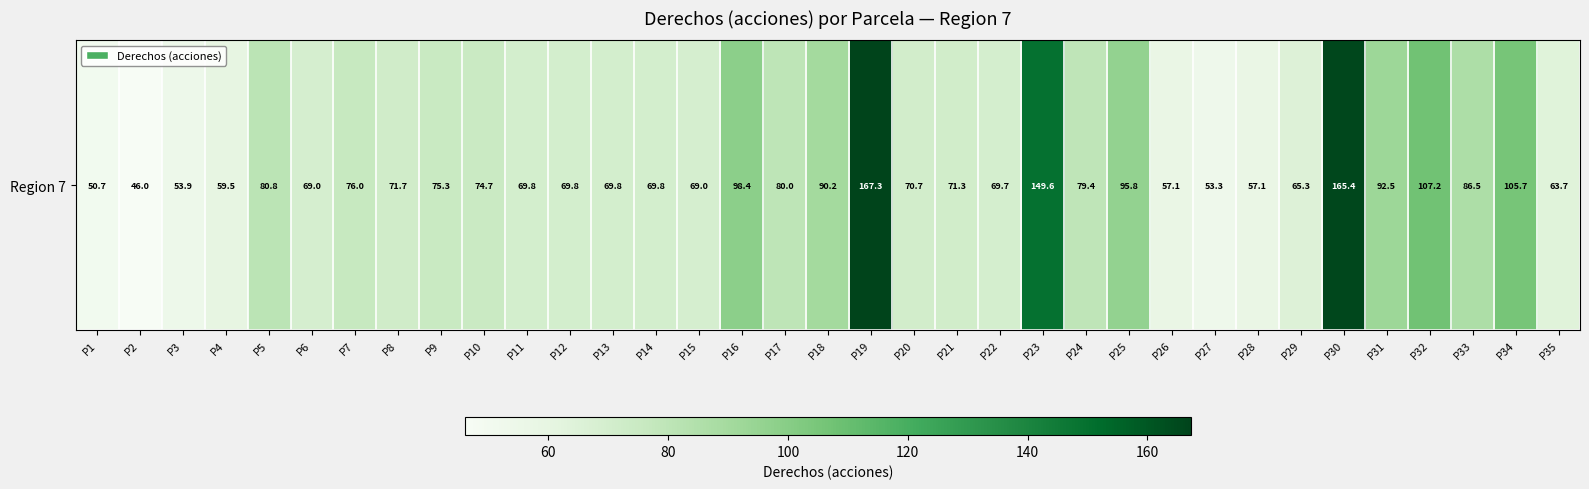

What is the change in value from P3 to P28?

+3.2